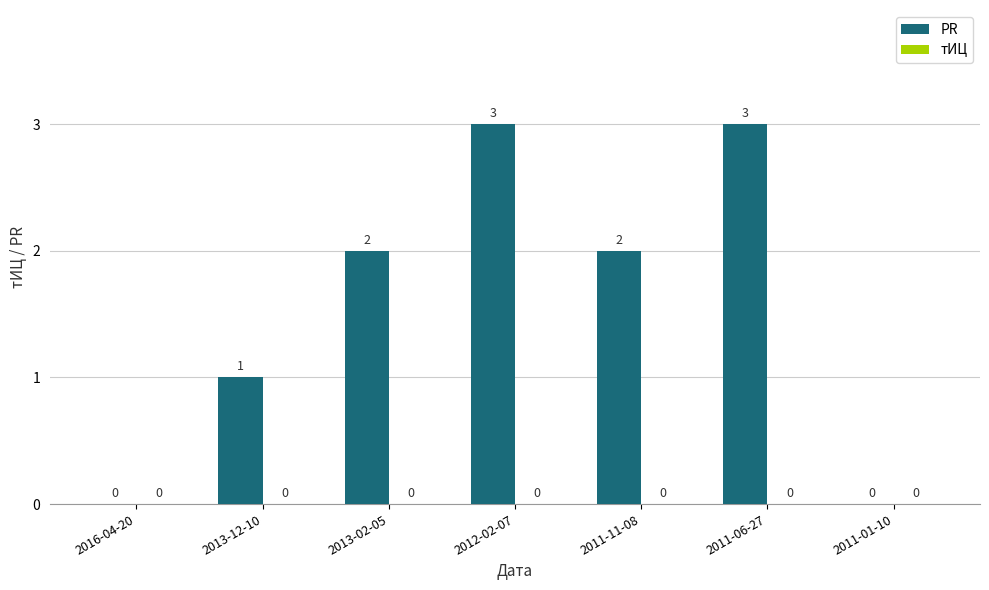

What is the greatest value displayed?

3